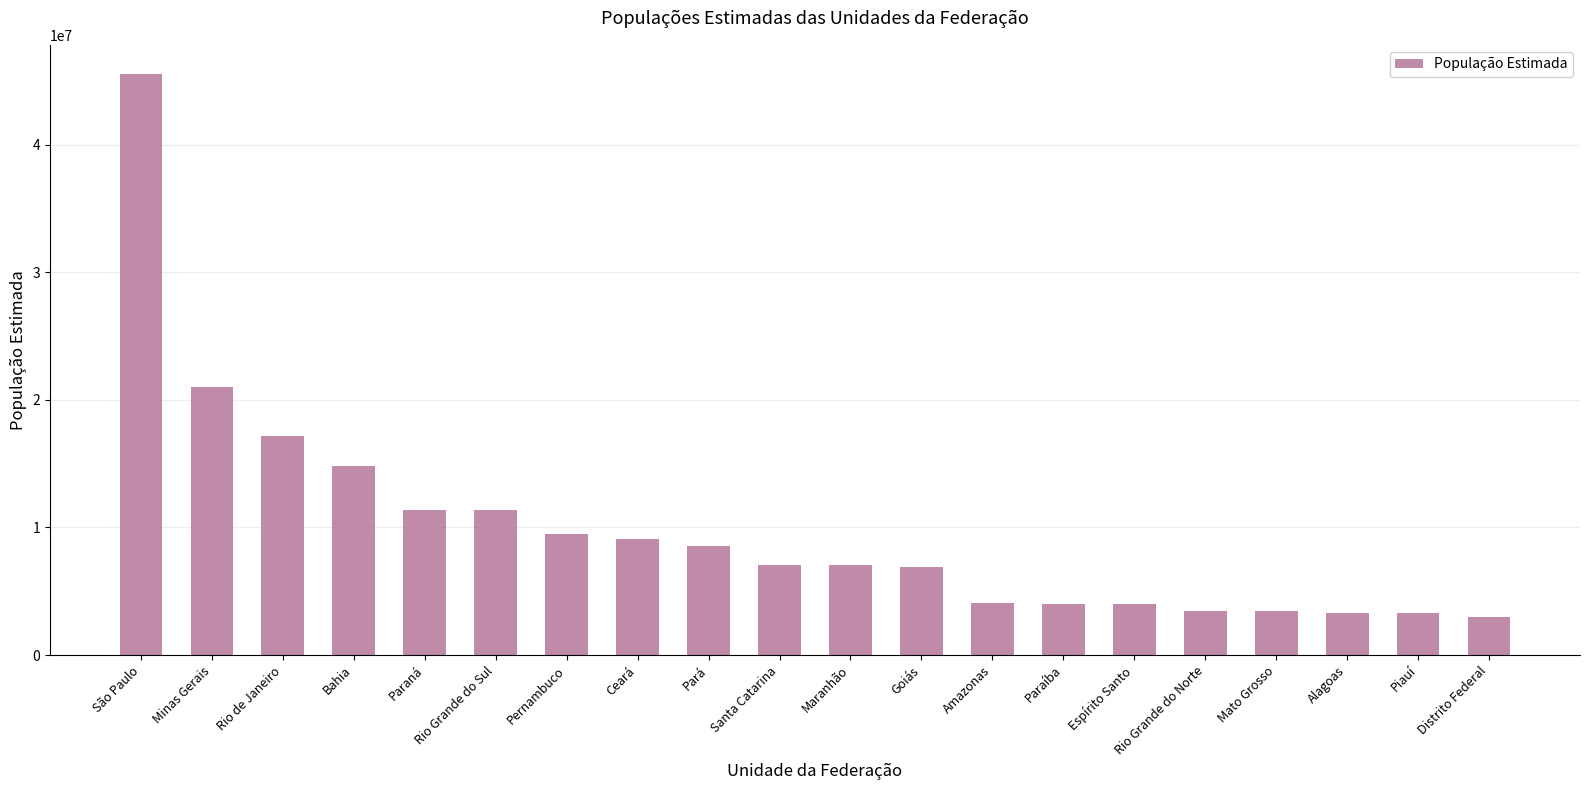

How many values are below 7075494?

10